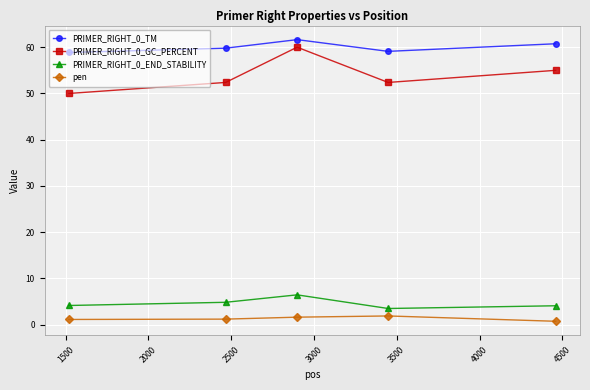

Which series has the largest total across all categories?

PRIMER_RIGHT_0_TM